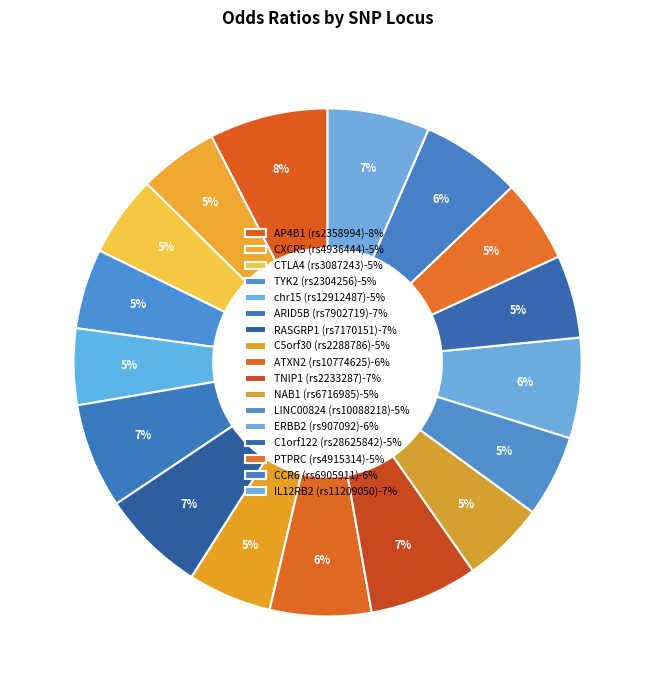

To the nearest percent, what is the combined percentage of AP4B1 (rs2358994) and CXCR5 (rs4936444)?

13%